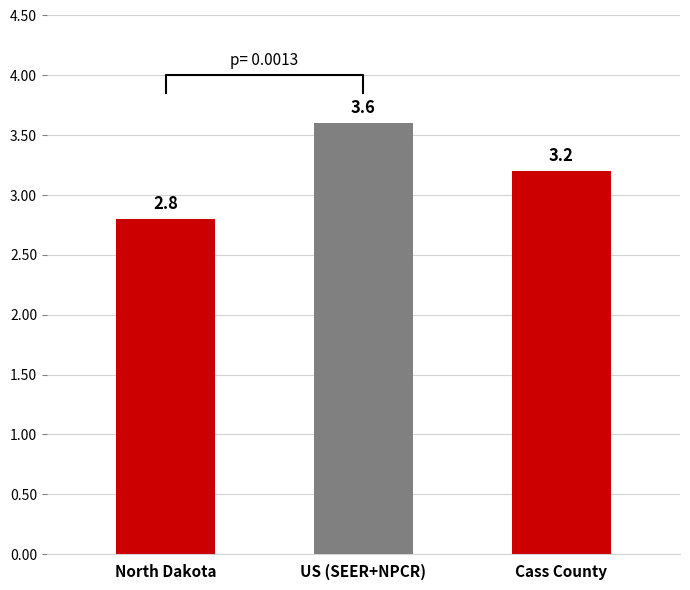

What is the difference between the values at US (SEER+NPCR) and North Dakota?

0.8